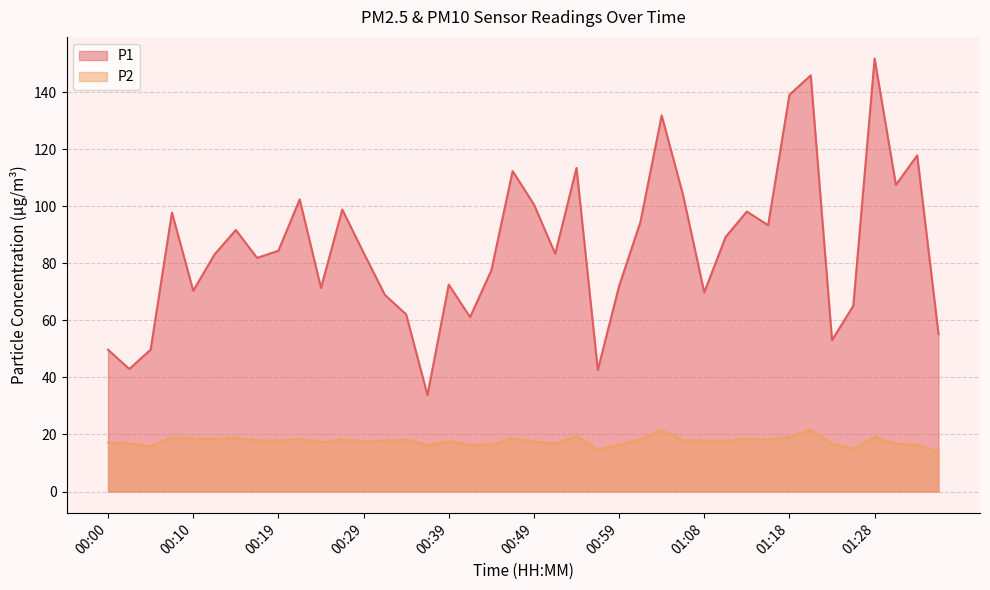

True or false: P1 and P2 intersect in this chart.

False